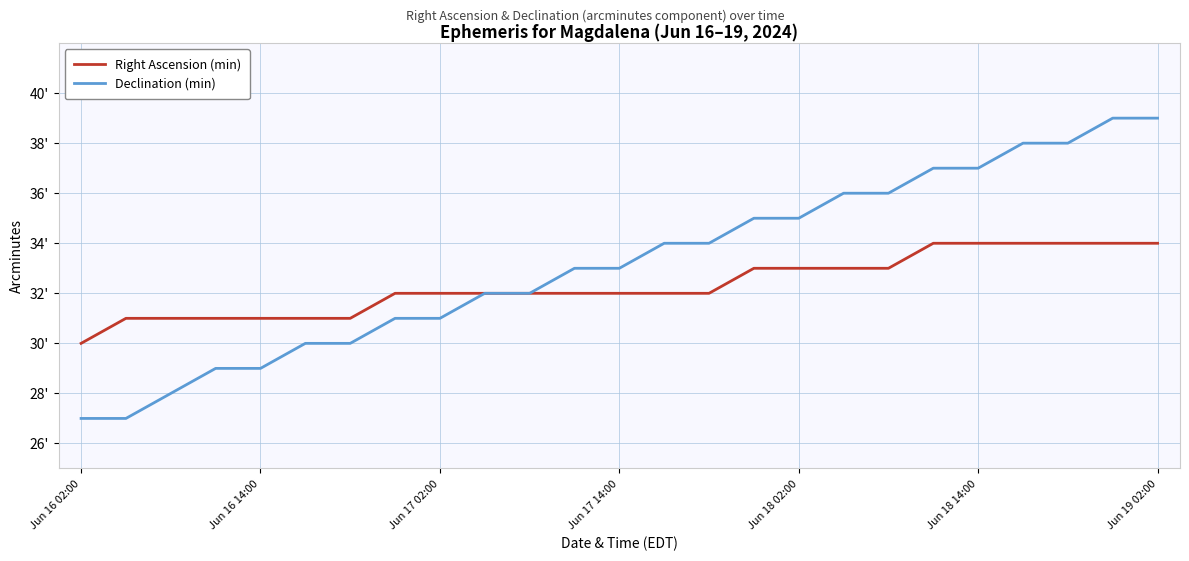

True or false: Declination (min) and Right Ascension (min) intersect in this chart.

False